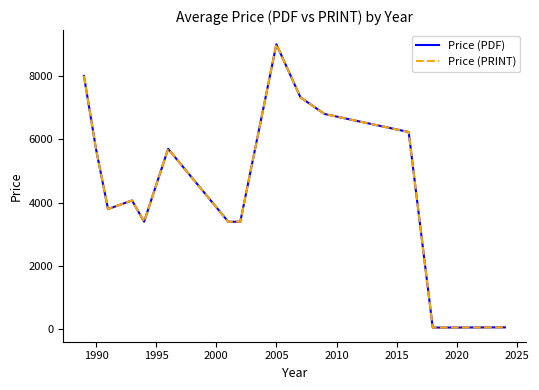

Does the chart display data point markers on the line(s)?

No